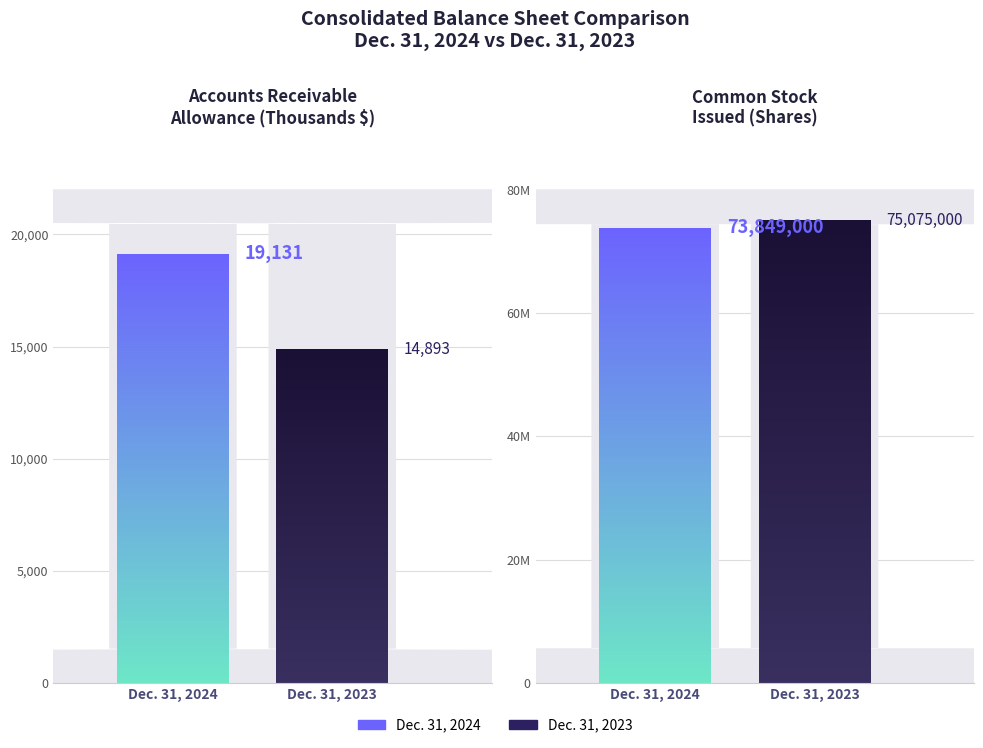

Which category has the lowest value in the Dec. 31, 2024 series?

Accounts receivable allowance